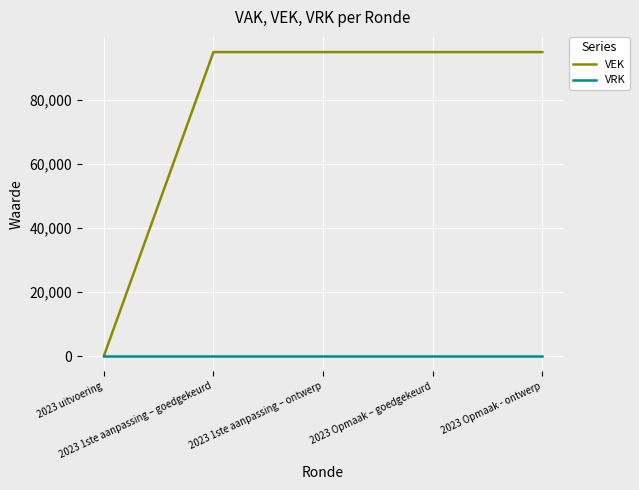

Which series has the largest range (max minus min)?

VEK